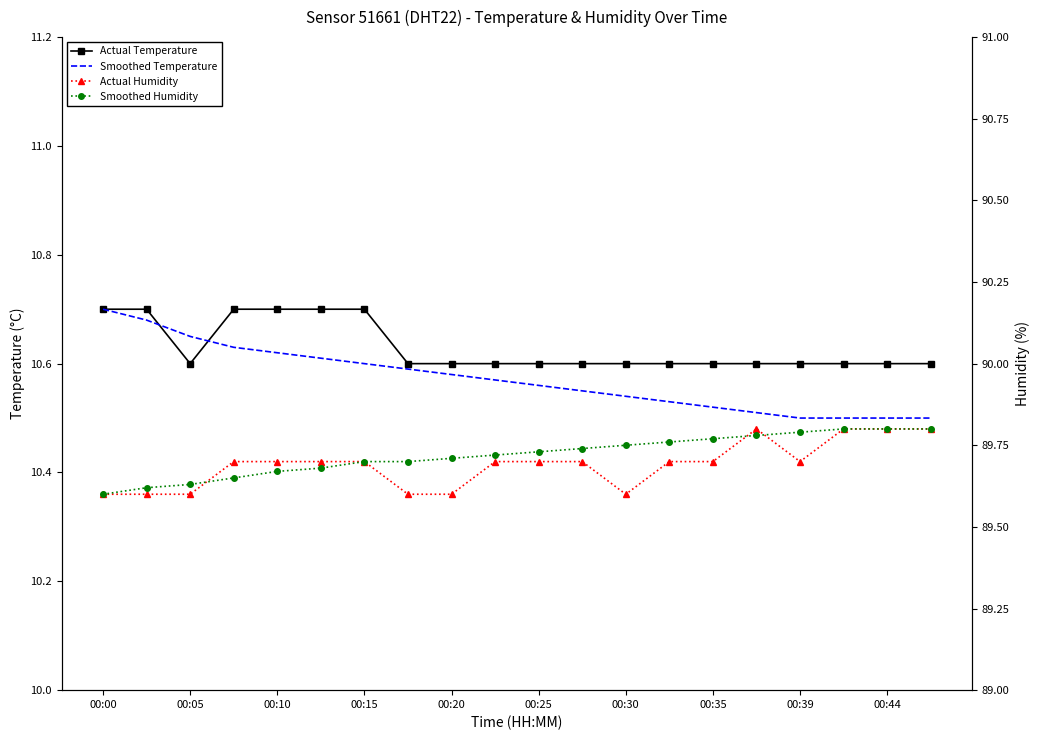

True or false: Smoothed Humidity has a value of 89.7 at 00:35.

True